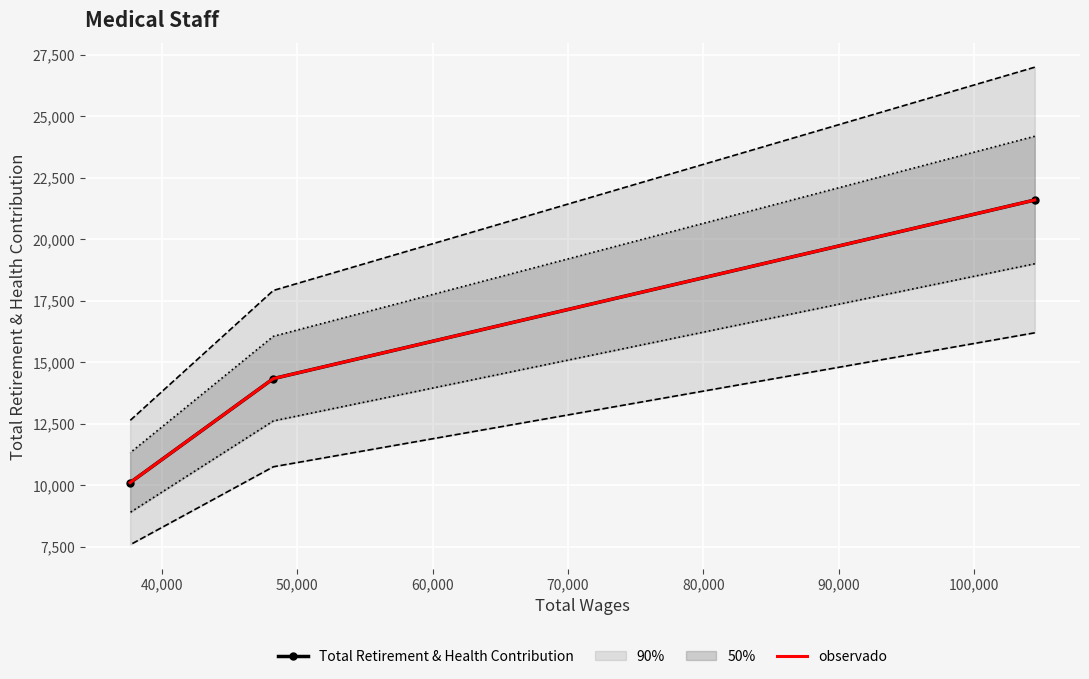

List the series in order of their peak value, lowest first.

Total Retirement & Health Contribution, observado